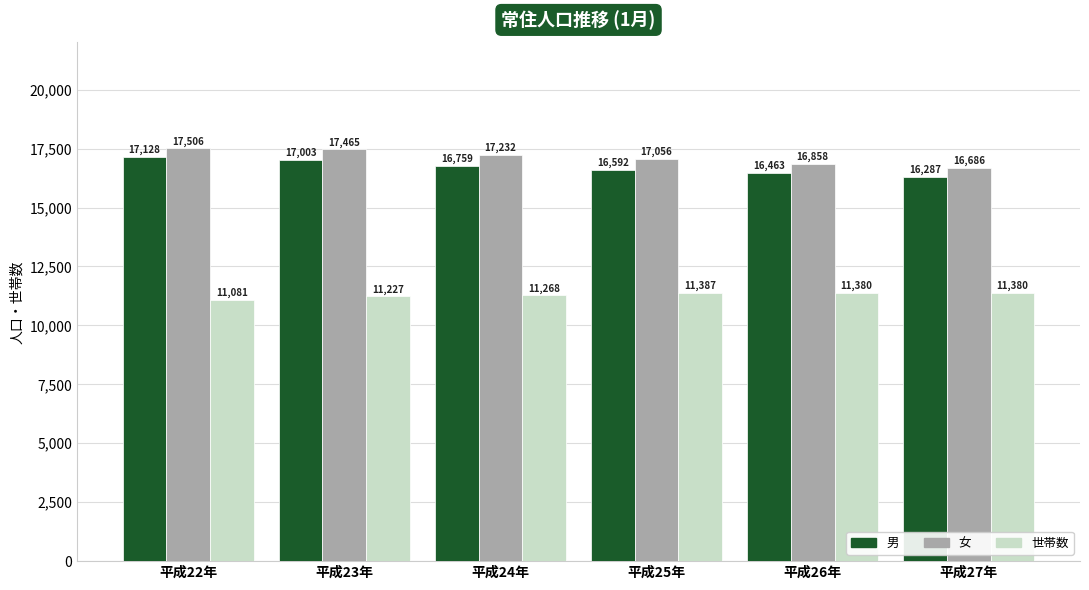

What position from the right is 平成27年?

1